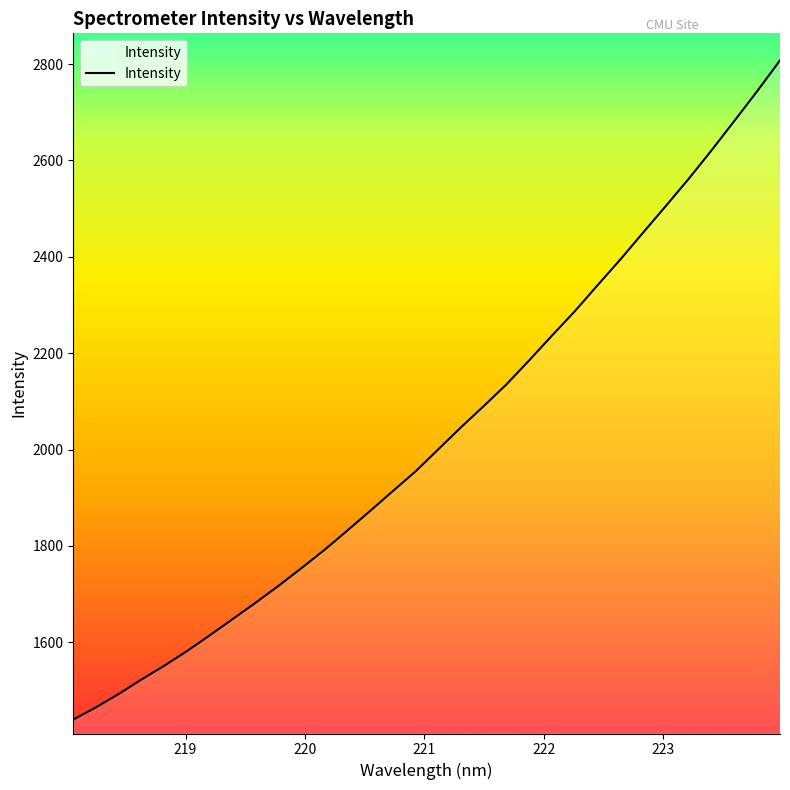

What is the greatest value displayed?

2807.8